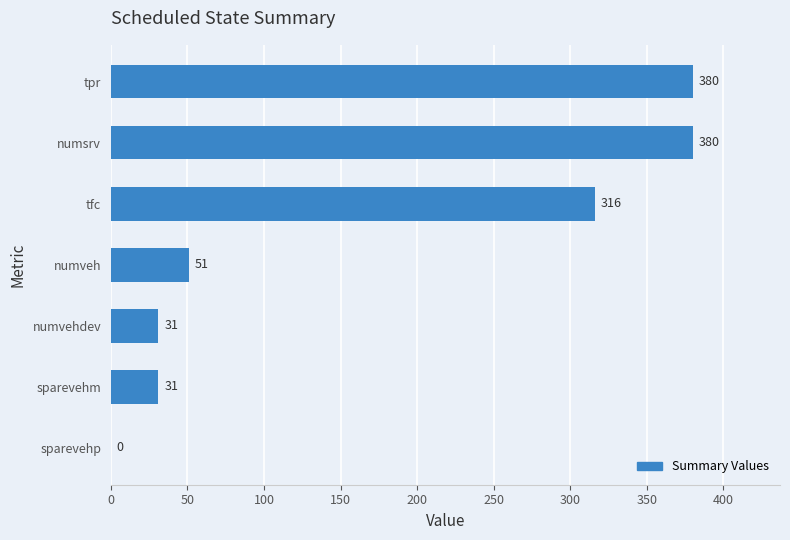

What is the greatest value displayed?

380